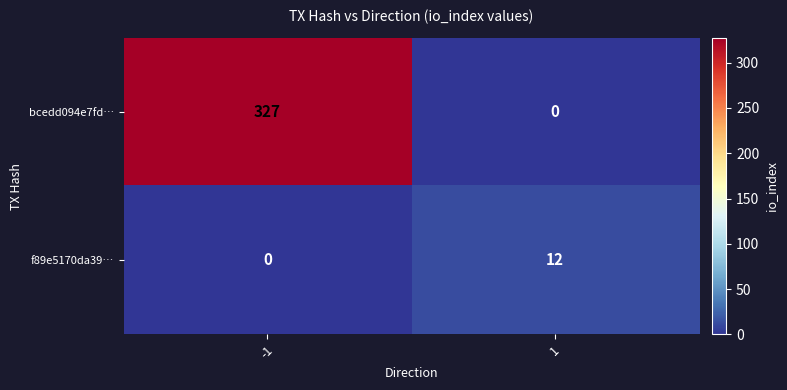

The value of f89e5170da39… at -1 is -5. True or false?

False